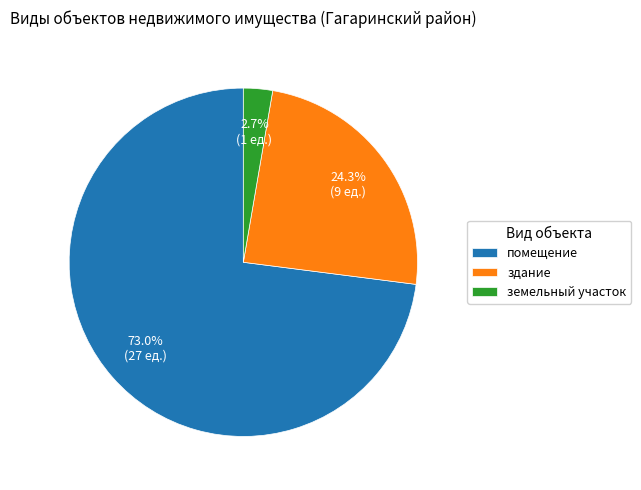

To the nearest percent, what percentage of the pie is земельный участок?

3%